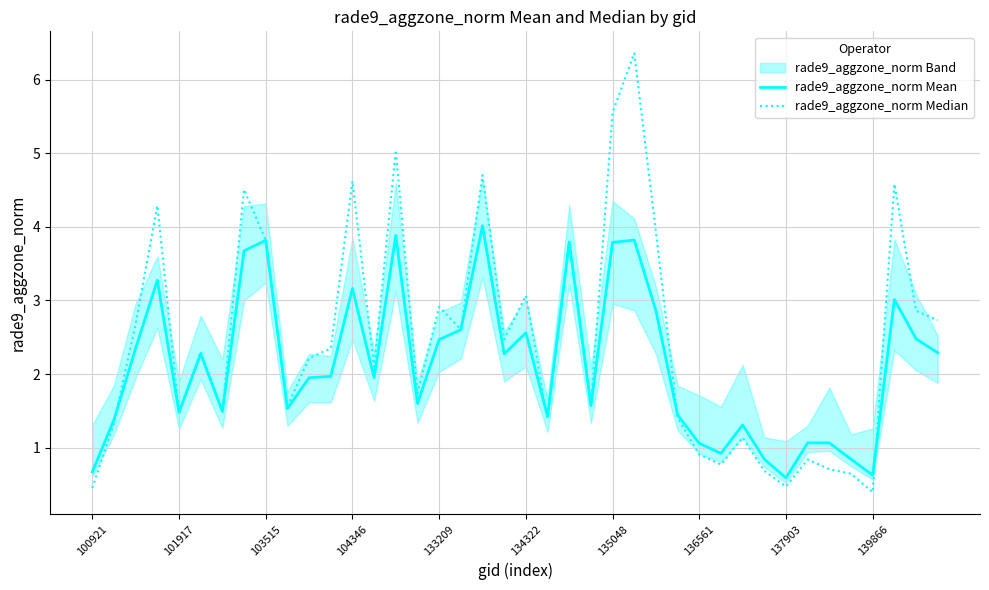

Is this an area chart (filled region under the line)?

No